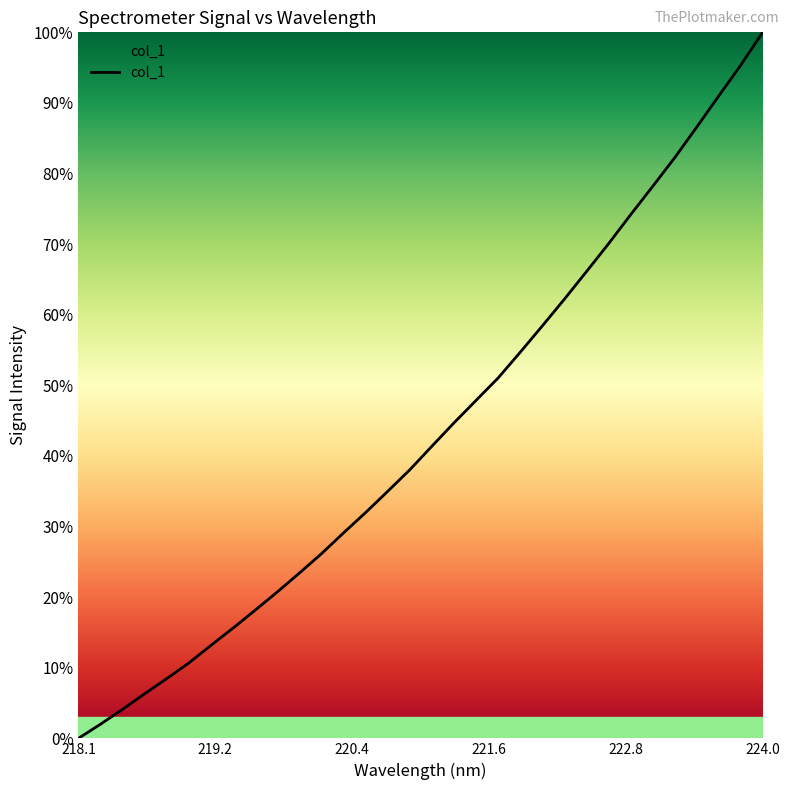

What is the greatest value displayed?

100.0